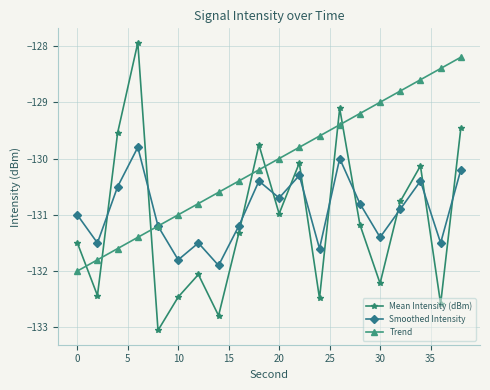

Which series has the largest total across all categories?

Trend